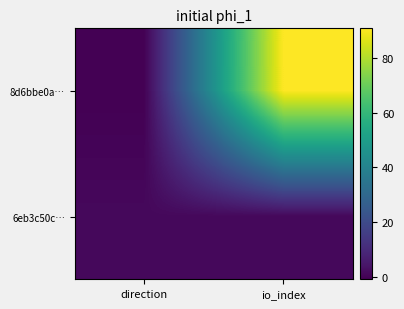

How many series are shown in this chart?

2